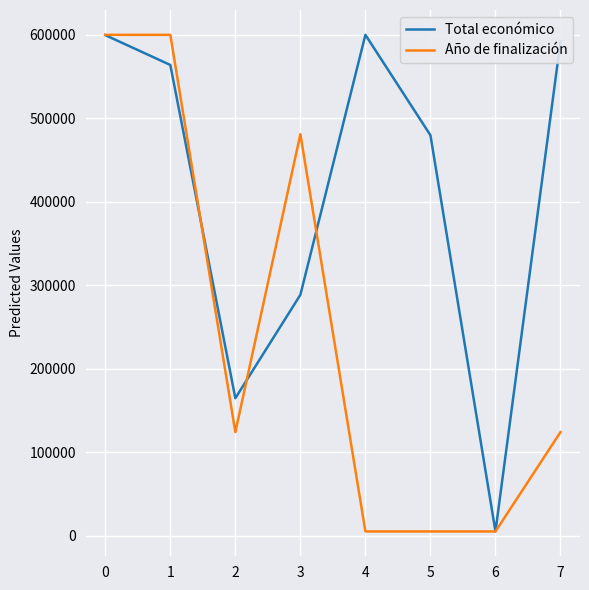

Rank the series at 1 from highest to lowest value.

Año de finalización, Total económico